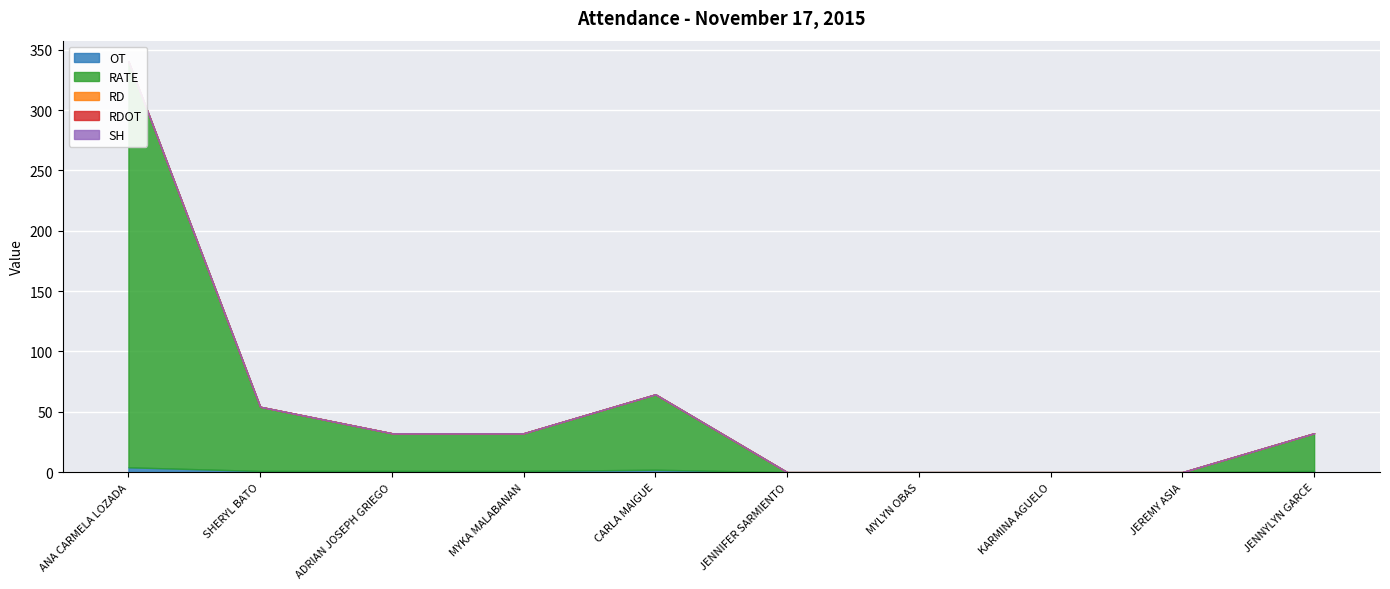

Which series has the widest spread of values?

RATE